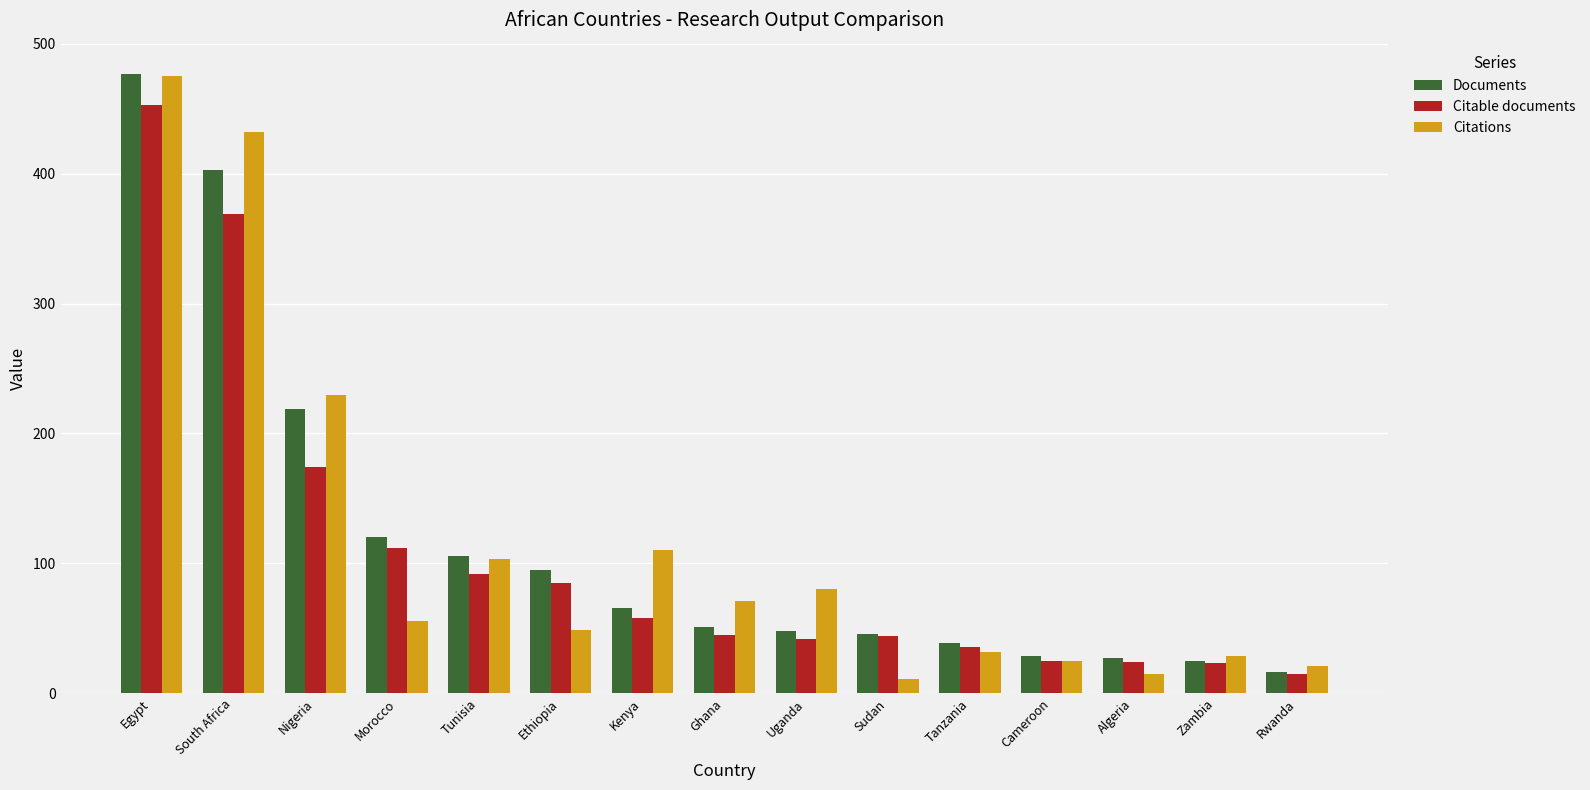

What is the value of the Citations bar at the 12th from the left?

25